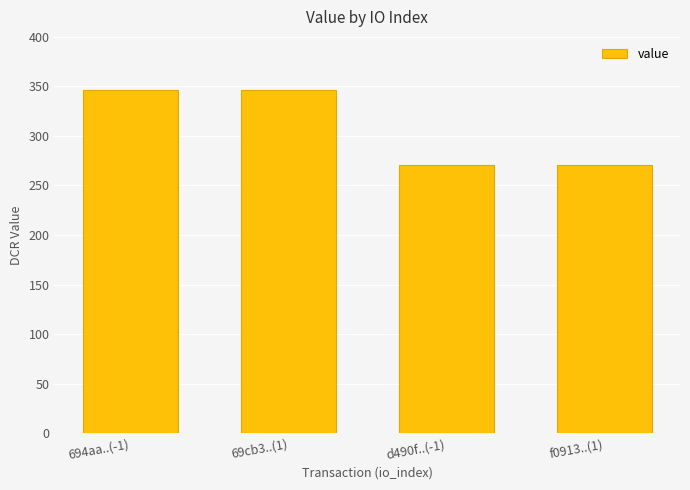

What is the change in value from 694aa..(-1) to d490f..(-1)?

-75.3